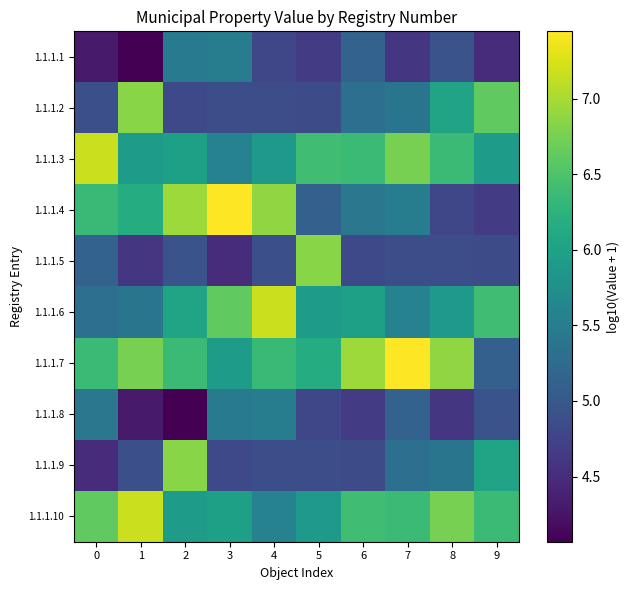

Count the number of categories in the chart.

10